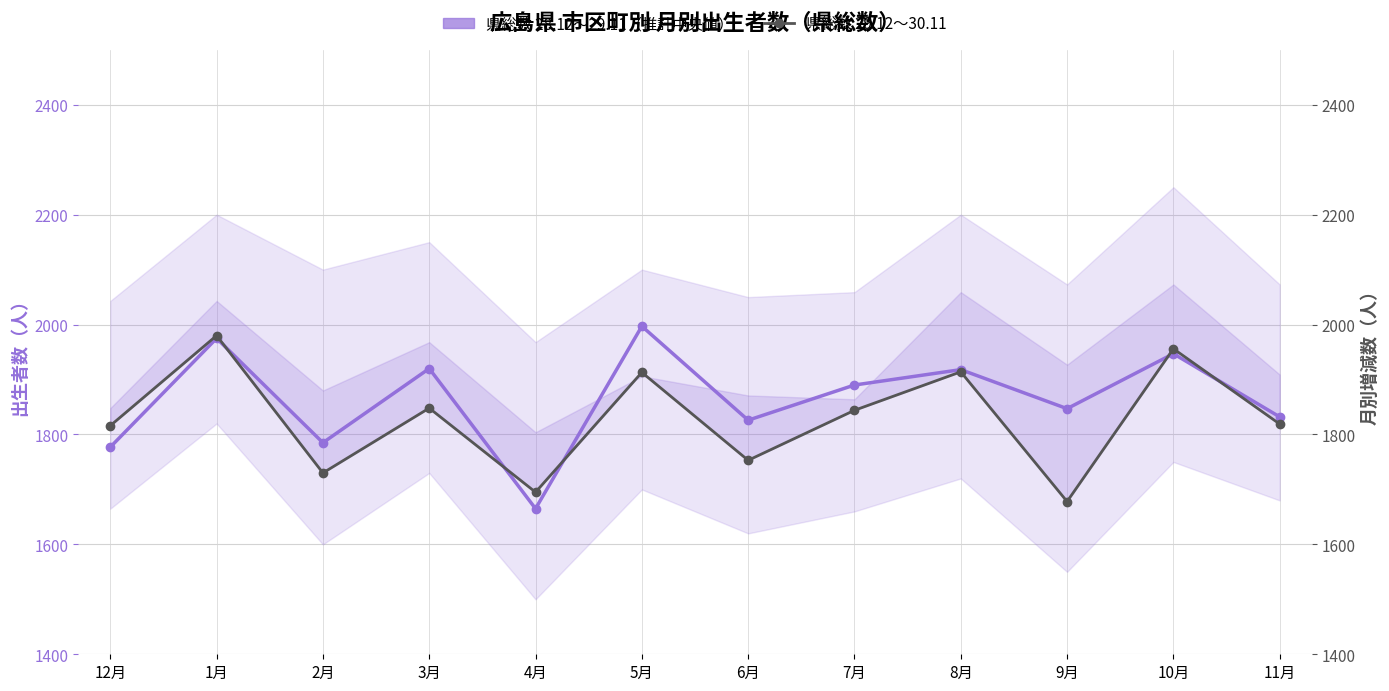

What are all the series names shown in the legend?

県総数 28.12～29.11, 県総数 29.12～30.11